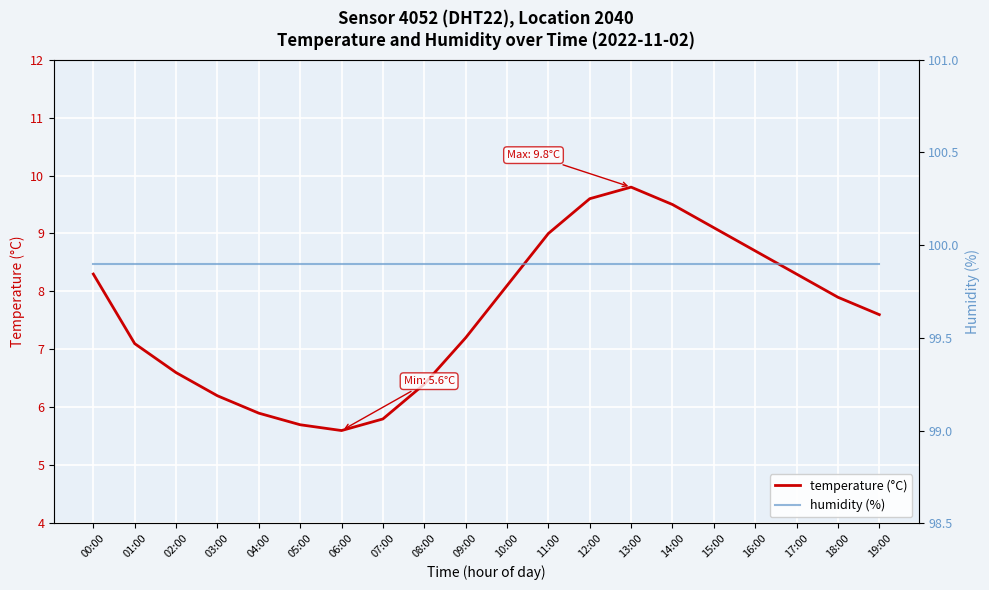

What is the average value of the humidity (%) series?

99.9